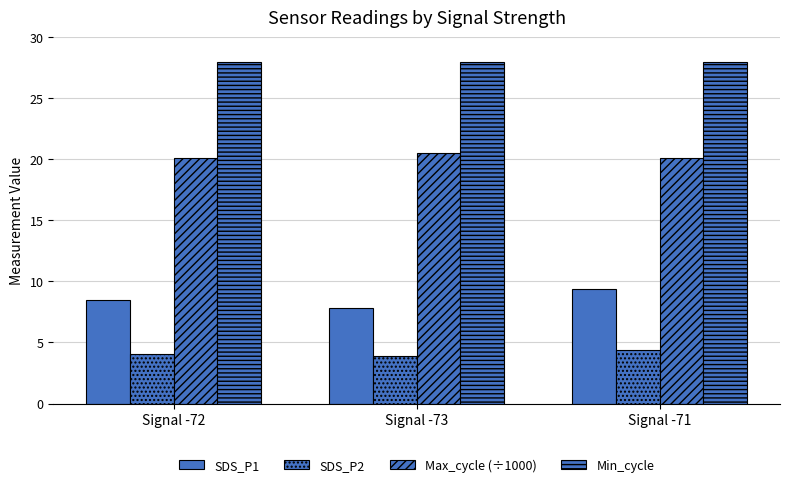

Is it true that SDS_P1 equals 8.4 at Signal -72?

True